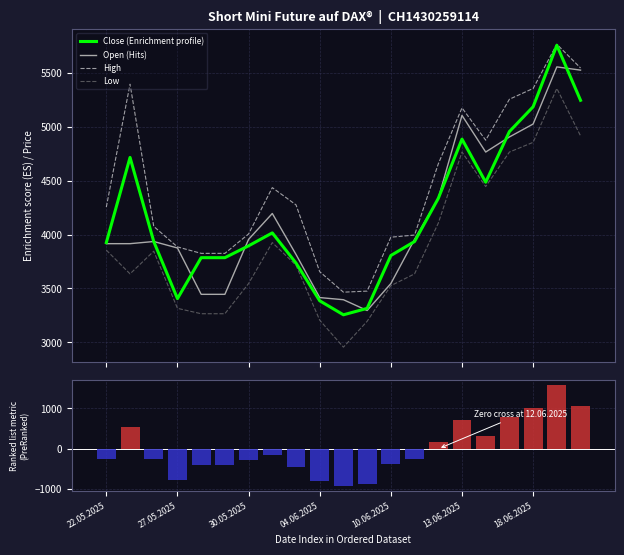

Reading left to right, list all the values displayed in this chart.

Close (Enrichment profile): 3925.0	4715.0	3935.0	3405.0	3785.0	3785.0	3895.0	4015.0	3735.0	3385.0	3255.0	3315.0	3805.0	3935.0	4335.0	4885.0	4485.0	4955.0	5185.0	5755.0	5245.0
Open (Hits): 3915.0	3915.0	3935.0	3875.0	3445.0	3445.0	3955.0	4195.0	3815.0	3415.0	3395.0	3295.0	3545.0	3955.0	4335.0	5105.0	4765.0	4905.0	5025.0	5555.0	5525.0
High: 4255.0	5395.0	4075.0	3885.0	3825.0	3825.0	4005.0	4435.0	4275.0	3655.0	3465.0	3475.0	3975.0	3995.0	4655.0	5175.0	4875.0	5255.0	5355.0	5765.0	5545.0
Low: 3855.0	3635.0	3845.0	3315.0	3265.0	3265.0	3545.0	3925.0	3715.0	3205.0	2955.0	3195.0	3525.0	3635.0	4105.0	4765.0	4445.0	4765.0	4855.0	5355.0	4915.0
Ranking metric scores: -252.9	537.1	-242.9	-772.9	-392.9	-392.9	-282.9	-162.9	-442.9	-792.9	-922.9	-862.9	-372.9	-242.9	157.1	707.1	307.1	777.1	1007.1	1577.1	1067.1